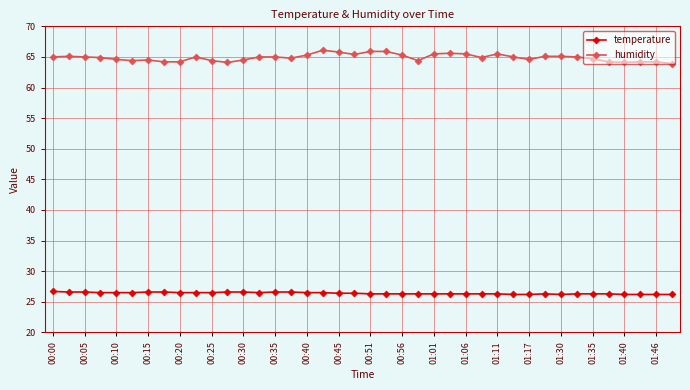

Rank the series by their average value, from highest to lowest.

humidity, temperature